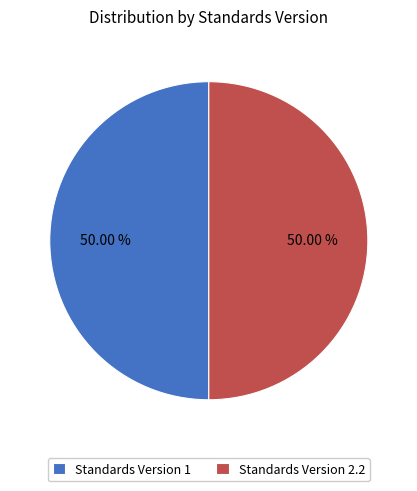

Do Standards Version 1 and Standards Version 2.2 together represent more than half of the pie?

Yes